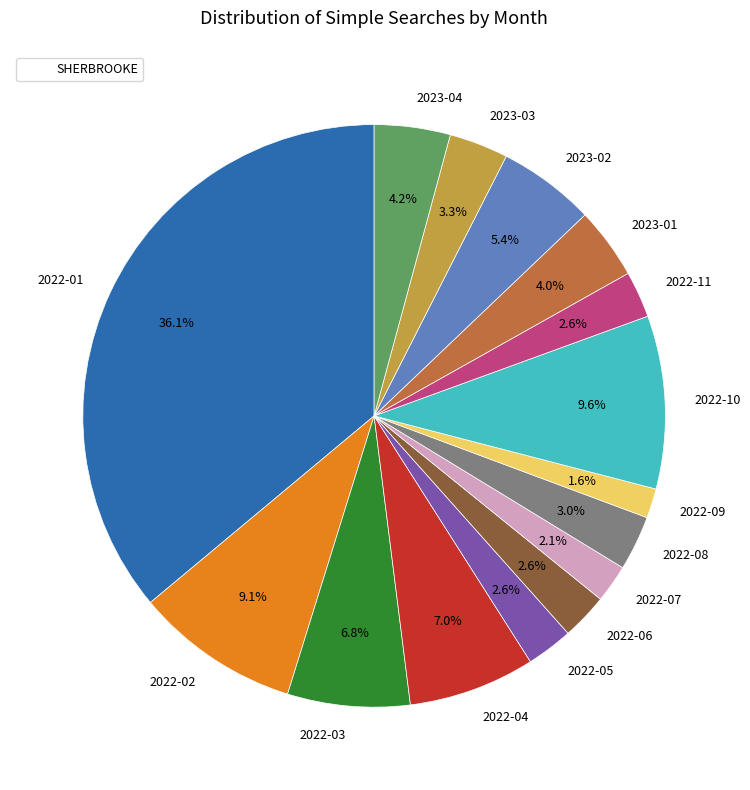

Do 2022-10 and 2022-02 together represent more than half of the pie?

No